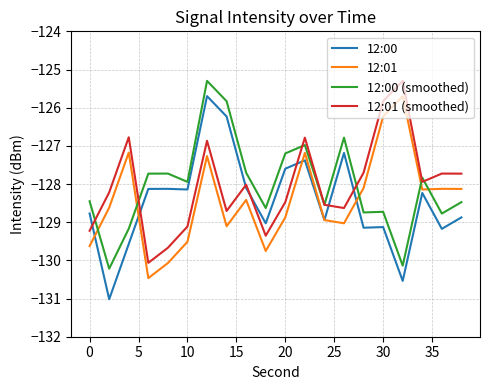

True or false: 12:01 and 12:01 (smoothed) intersect in this chart.

False